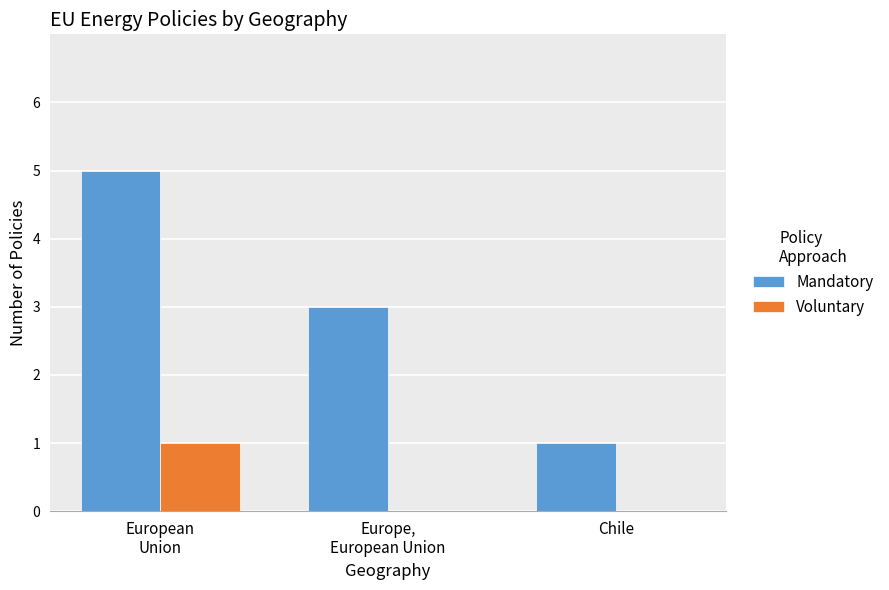

Reading left to right, extract all data points from this chart.

Mandatory: European
Union=5	Europe,
European Union=3	Chile=1
Voluntary: European
Union=1	Europe,
European Union=0	Chile=0